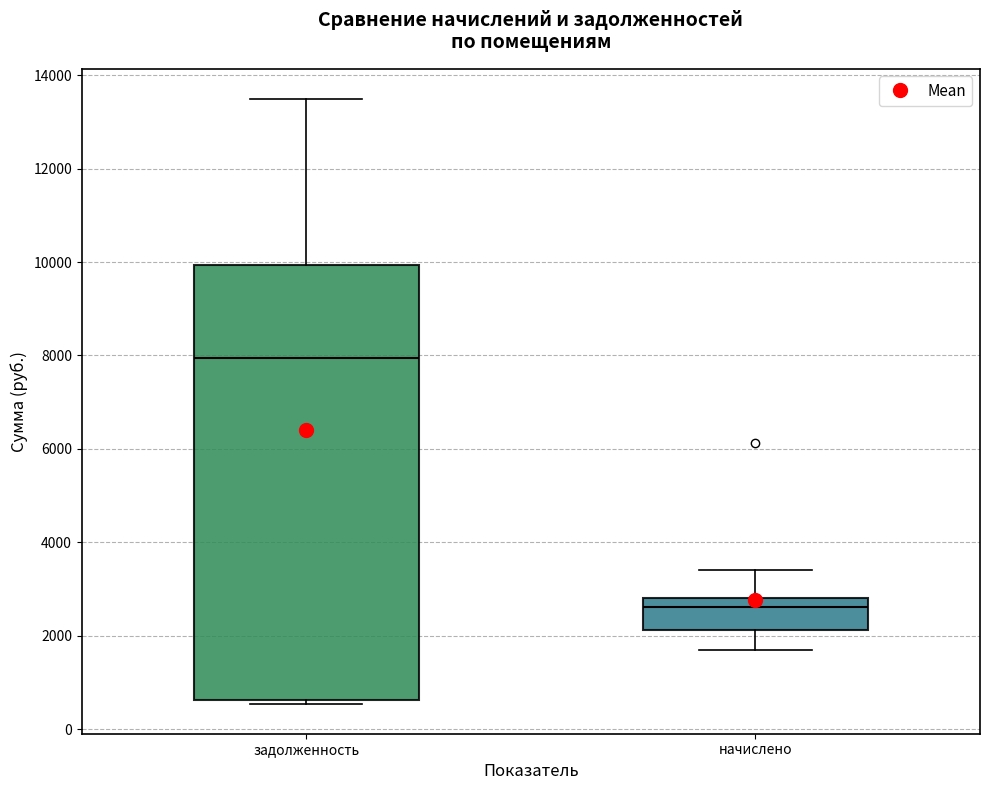

Where does the upper whisker of the box for начислено end on the y-axis? The values are not printed on the chart, so give them approximately, as read against the axis.

3400